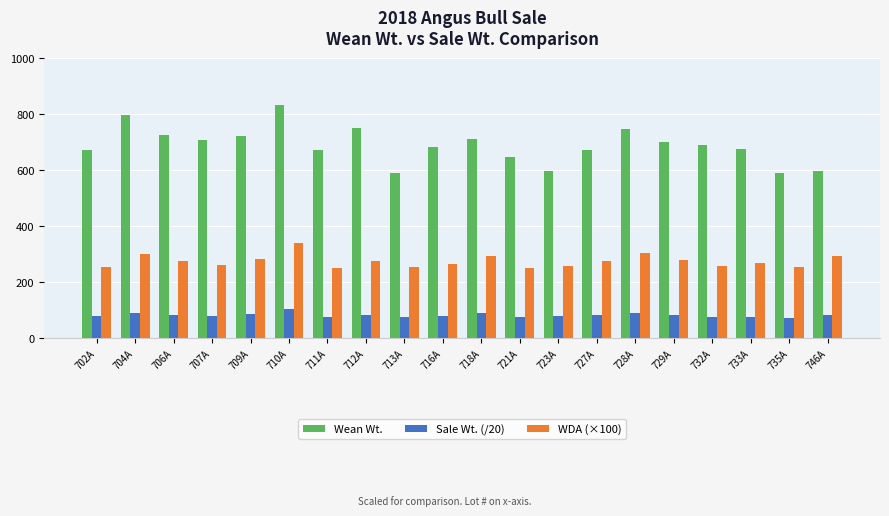

What is the difference between the second highest and second lowest values in the Wean Wt. series?

205.0